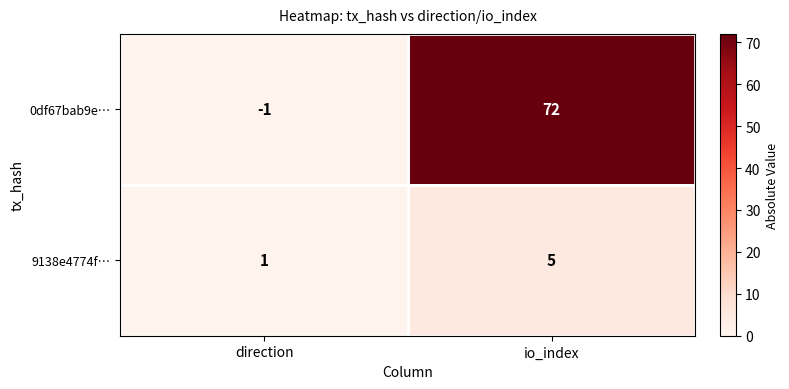

List the series in order of their overall mean, highest first.

0df67bab9e…, 9138e4774f…